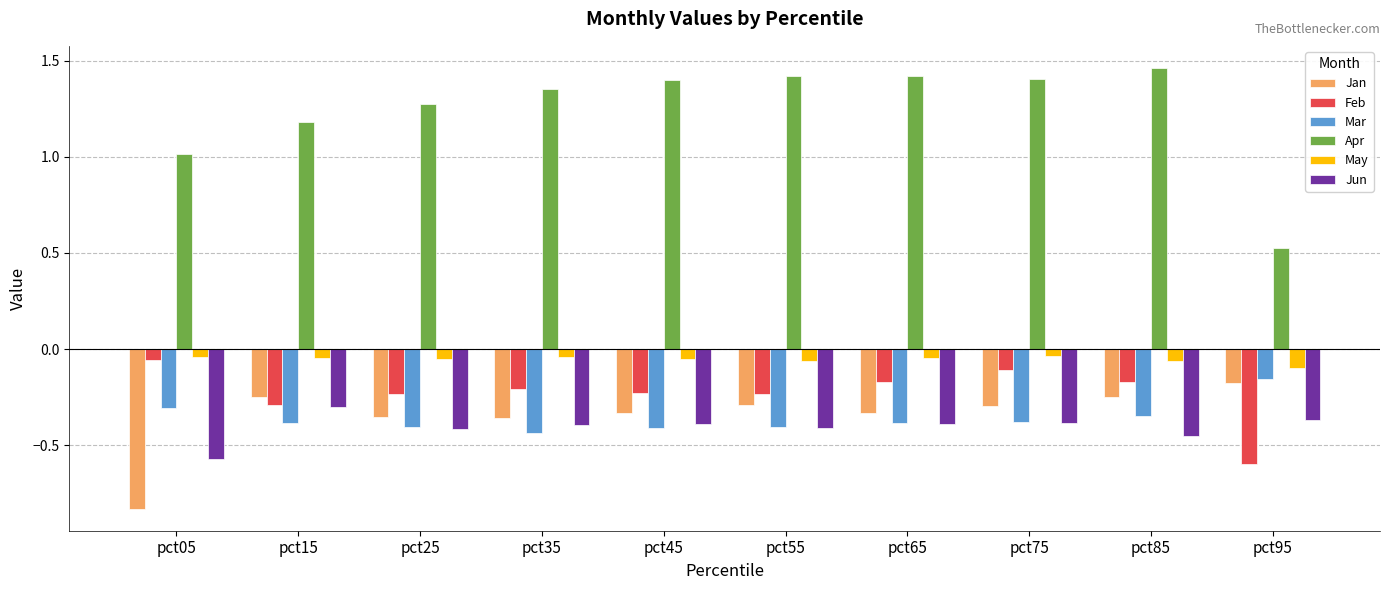

Which series has the largest range (max minus min)?

Apr